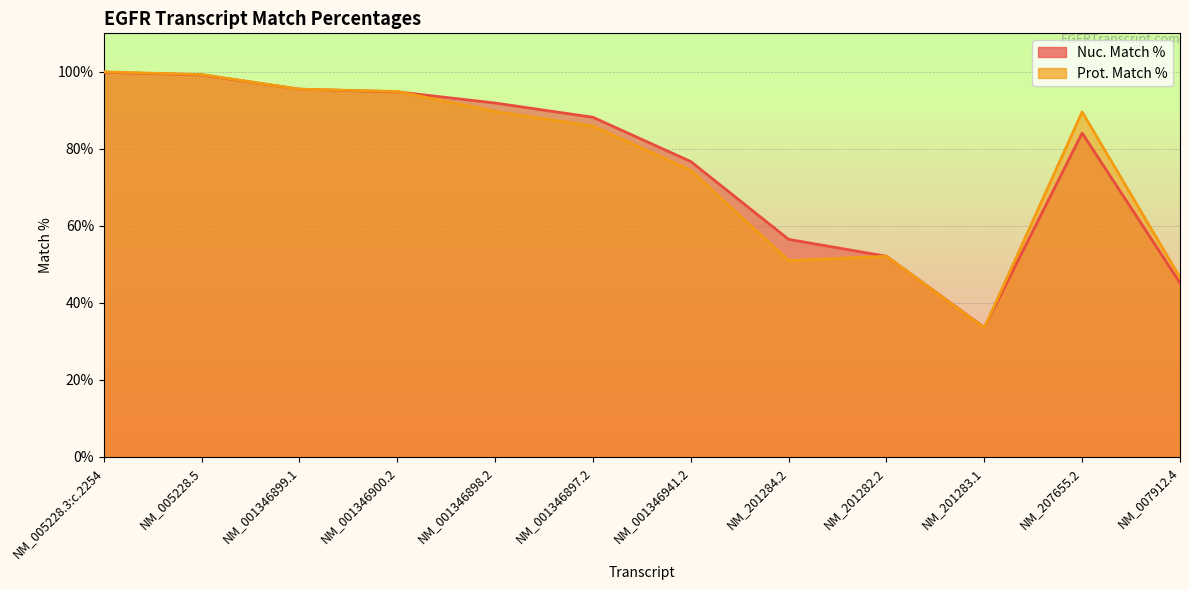

What is the difference between the maximum and minimum values in the Nuc. Match % series?

66.3